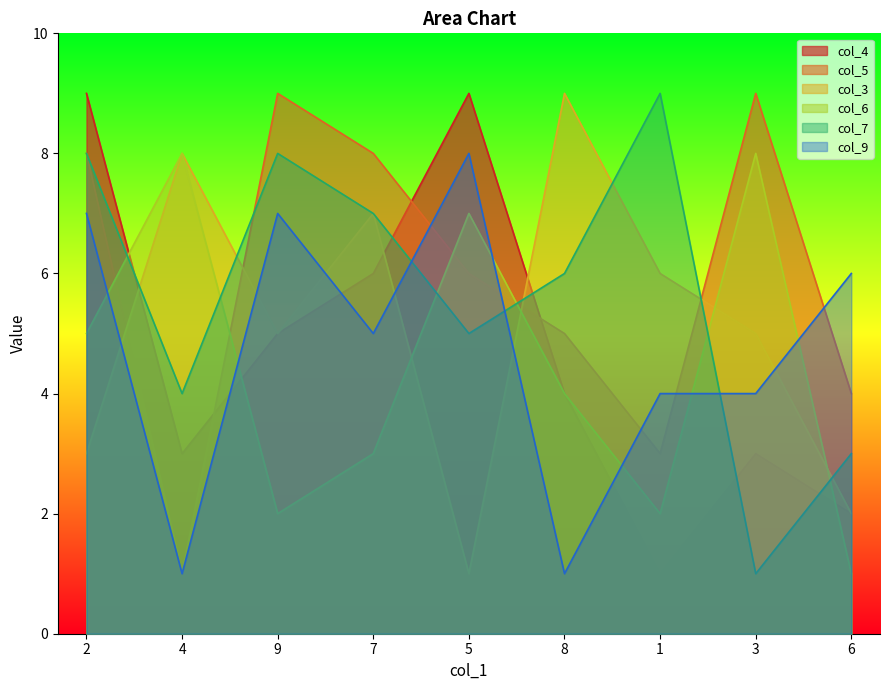

What is the spread (max minus min) of values at 9?

7